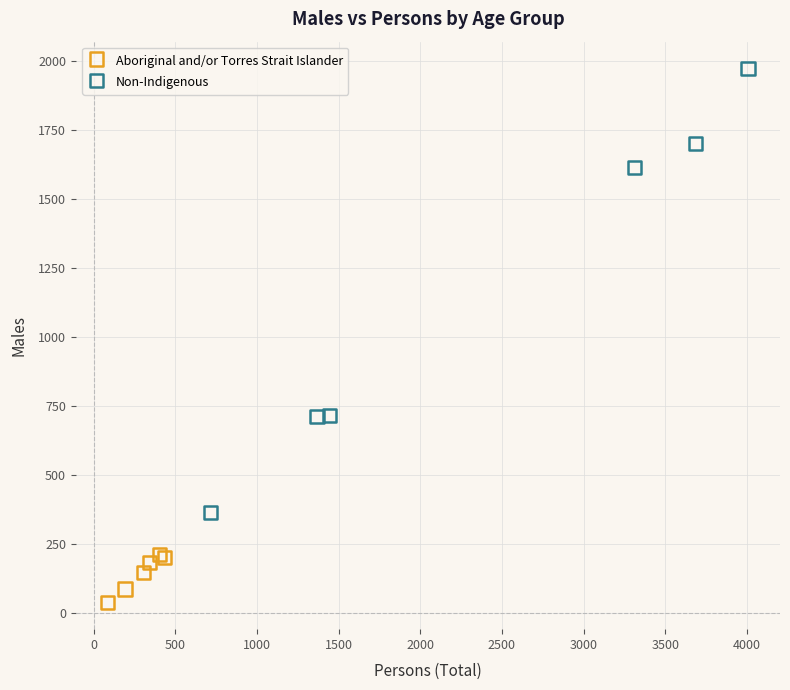

What are all the series names shown in the legend?

Aboriginal and/or Torres Strait Islander, Non-Indigenous